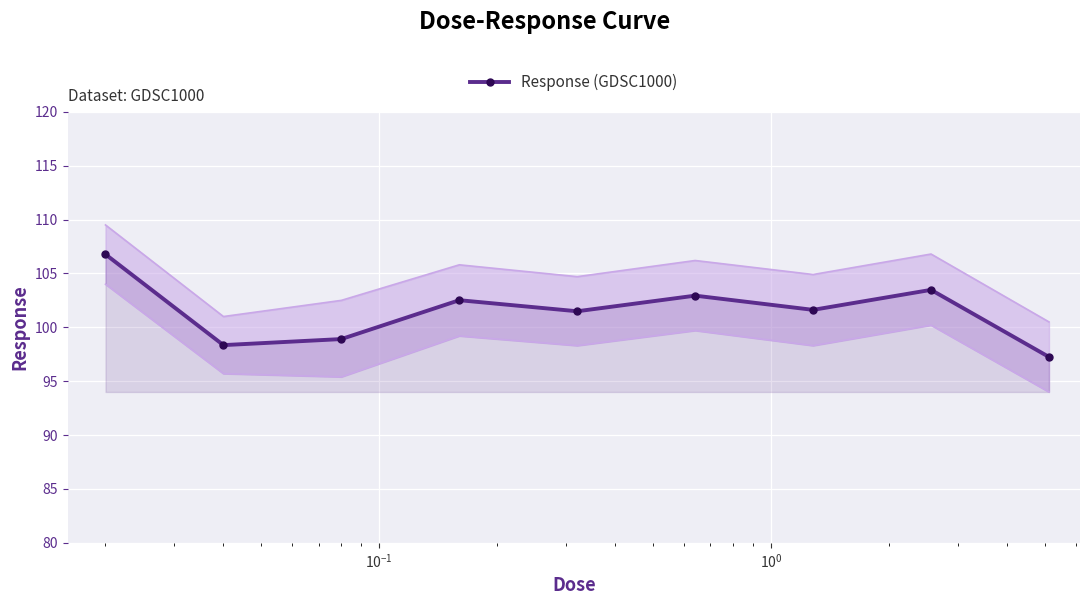

What is the lowest value of the Response (GDSC1000) series?

97.3